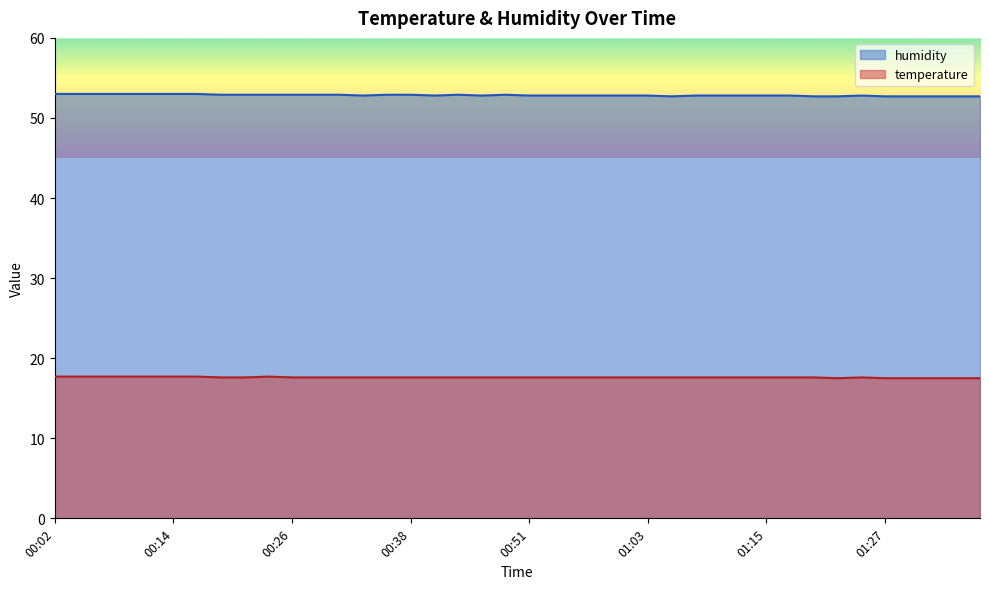

Reading left to right, list all the values displayed in this chart.

temperature: 00:02=17.7	00:04=17.7	00:07=17.7	00:09=17.7	00:11=17.7	00:14=17.7	00:16=17.7	00:19=17.6	00:21=17.6	00:24=17.7	00:26=17.6	00:29=17.6	00:31=17.6	00:33=17.6	00:36=17.6	00:38=17.6	00:41=17.6	00:43=17.6	00:46=17.6	00:48=17.6	00:51=17.6	00:53=17.6	00:56=17.6	00:58=17.6	01:00=17.6	01:03=17.6	01:05=17.6	01:08=17.6	01:10=17.6	01:13=17.6	01:15=17.6	01:18=17.6	01:20=17.6	01:23=17.5	01:25=17.6	01:27=17.5	01:30=17.5	01:32=17.5	01:35=17.5	01:37=17.5
humidity: 00:02=53.0	00:04=53.0	00:07=53.0	00:09=53.0	00:11=53.0	00:14=53.0	00:16=53.0	00:19=52.9	00:21=52.9	00:24=52.9	00:26=52.9	00:29=52.9	00:31=52.9	00:33=52.8	00:36=52.9	00:38=52.9	00:41=52.8	00:43=52.9	00:46=52.8	00:48=52.9	00:51=52.8	00:53=52.8	00:56=52.8	00:58=52.8	01:00=52.8	01:03=52.8	01:05=52.7	01:08=52.8	01:10=52.8	01:13=52.8	01:15=52.8	01:18=52.8	01:20=52.7	01:23=52.7	01:25=52.8	01:27=52.7	01:30=52.7	01:32=52.7	01:35=52.7	01:37=52.7